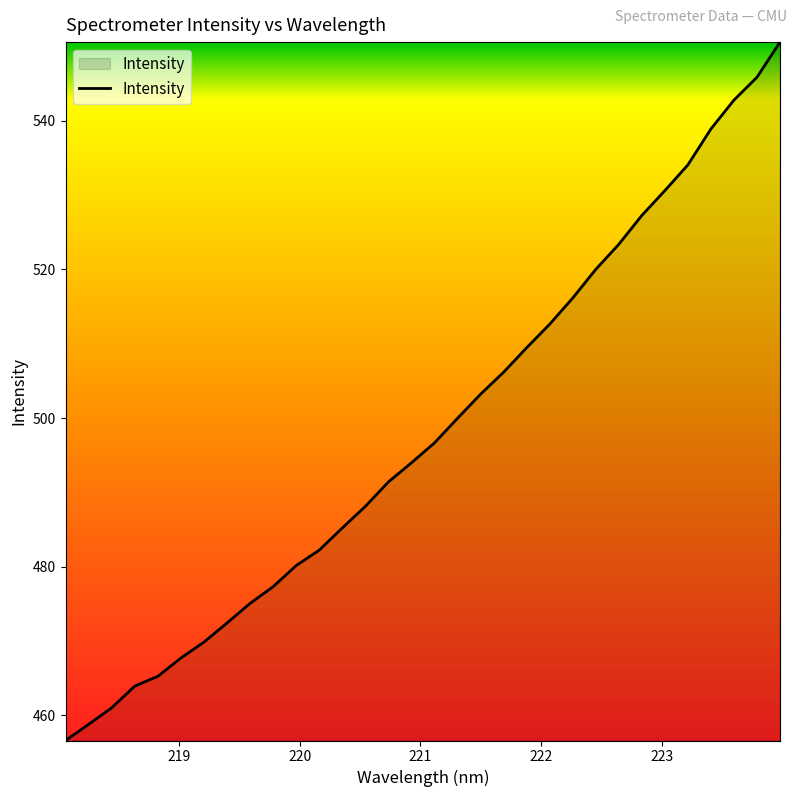

What is the maximum value shown in the chart?

550.6